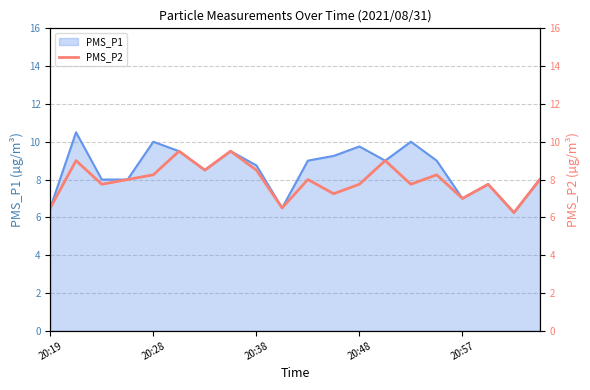

What is the maximum value for PMS_P1?

10.5